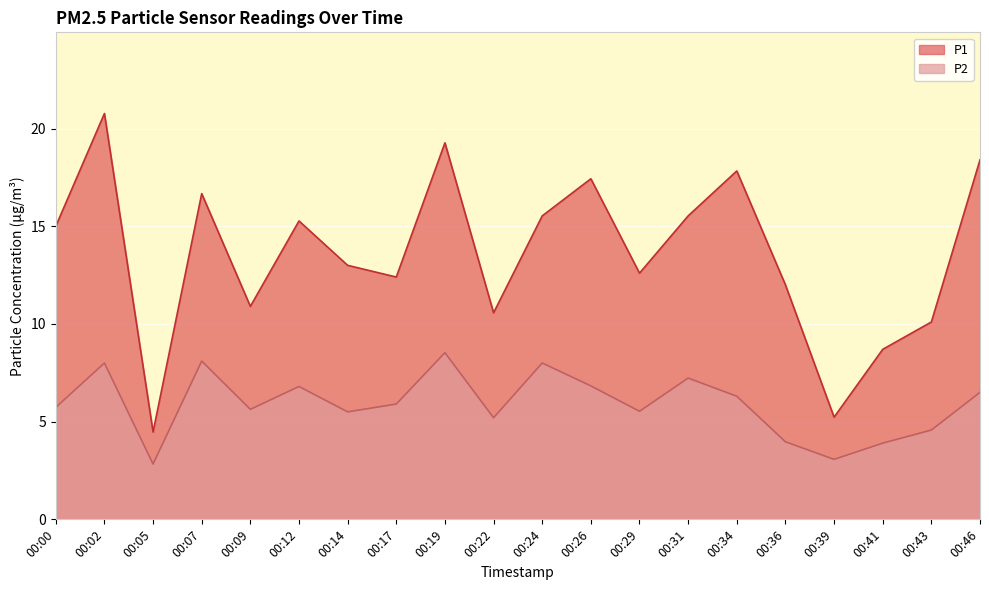

True or false: P2 and P1 cross at least once.

False